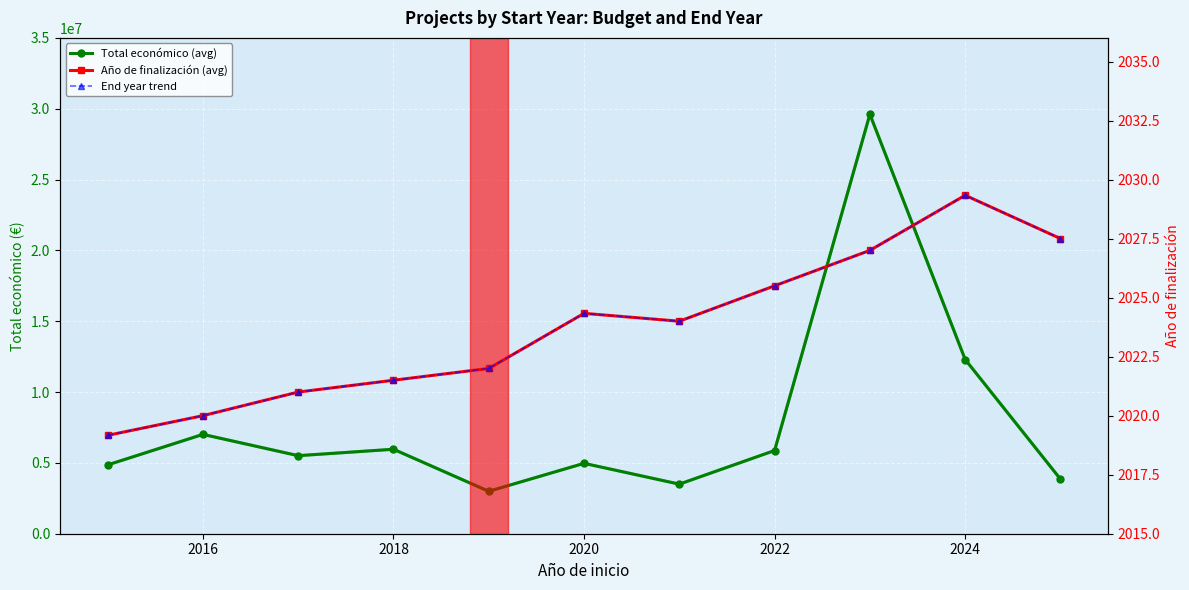

True or false: Total económico (avg) and End year trend intersect in this chart.

False